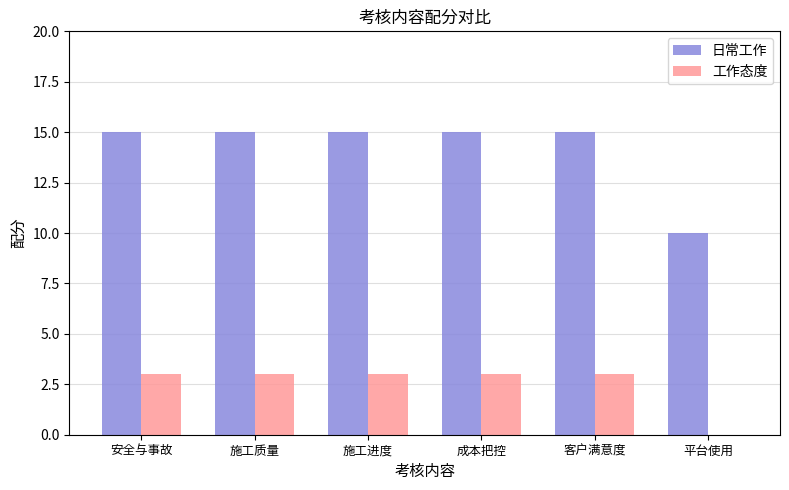

What is the approximate value of 日常工作 at 客户满意度?

15